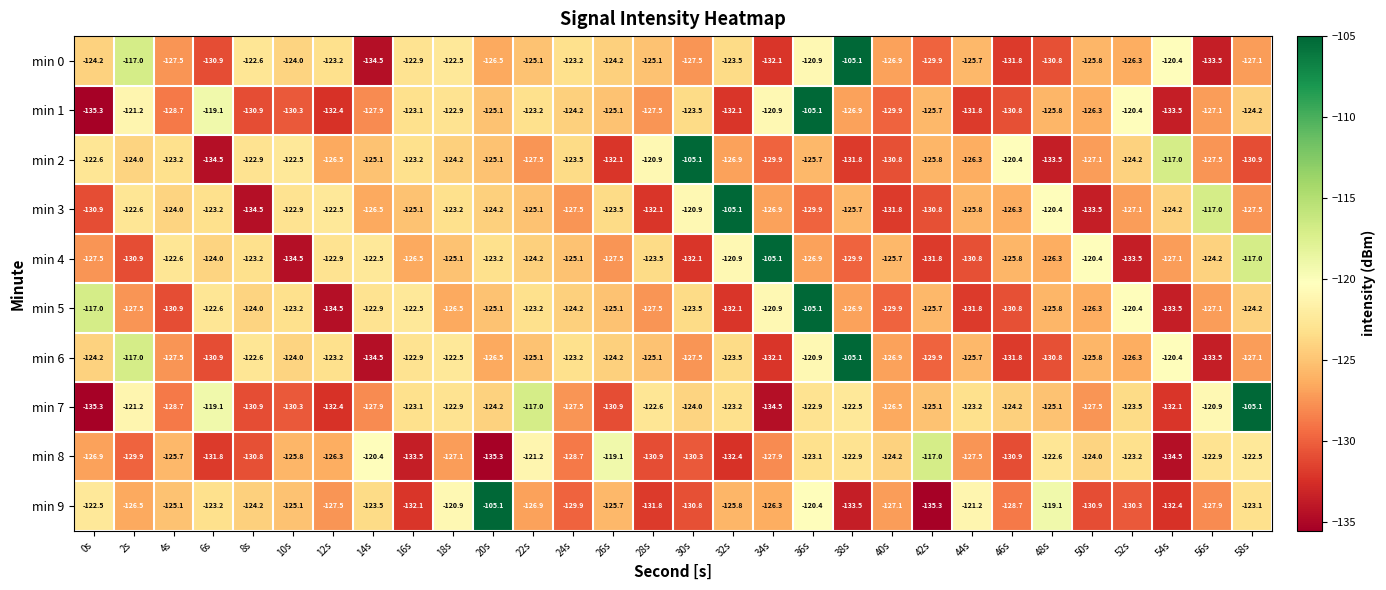

At which label is min 2 closest to -119?

46s